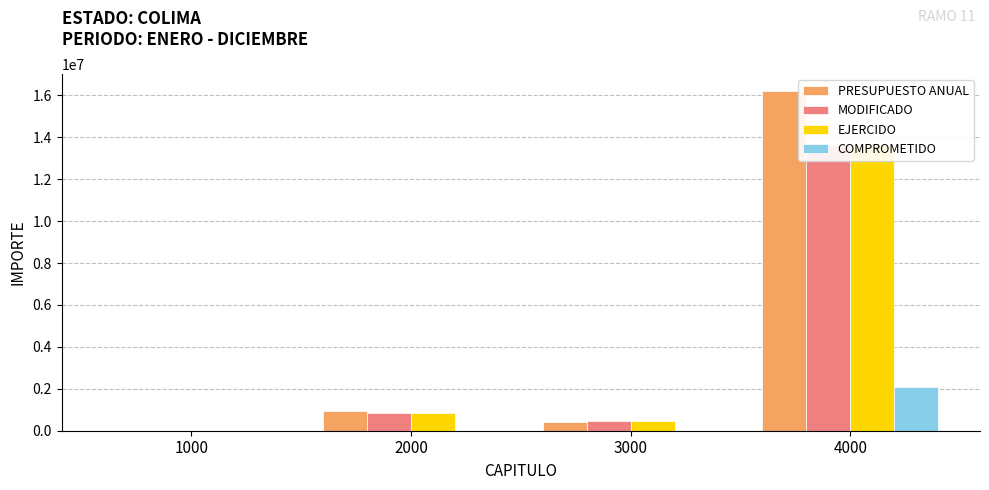

What is the sum of all COMPROMETIDO values?

2063374.4